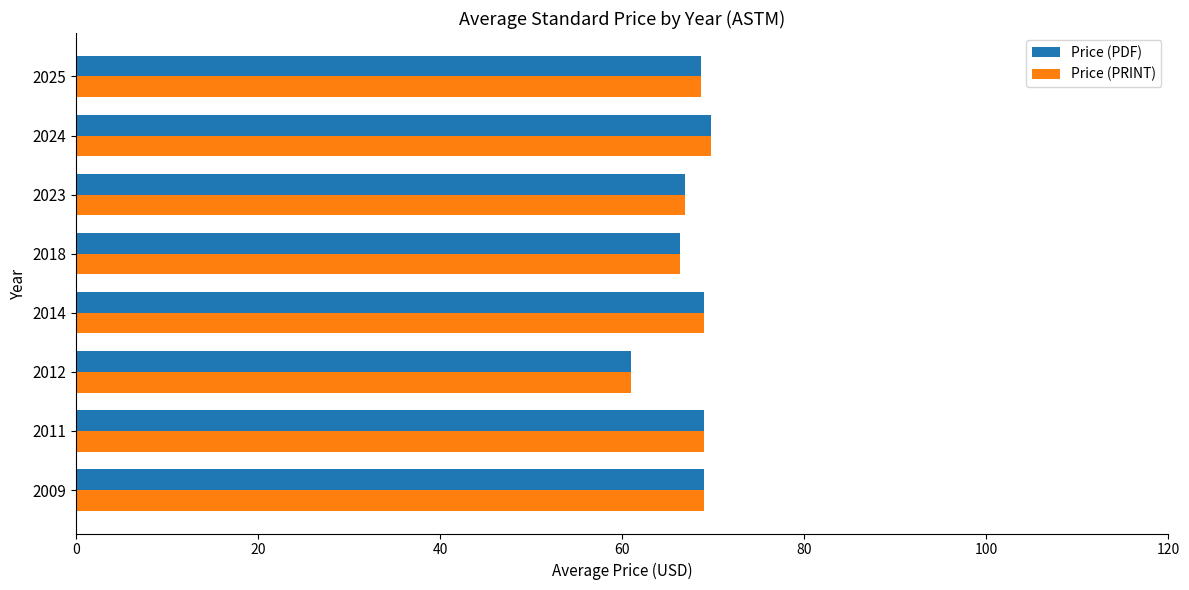

How many categories are shown in the chart?

8